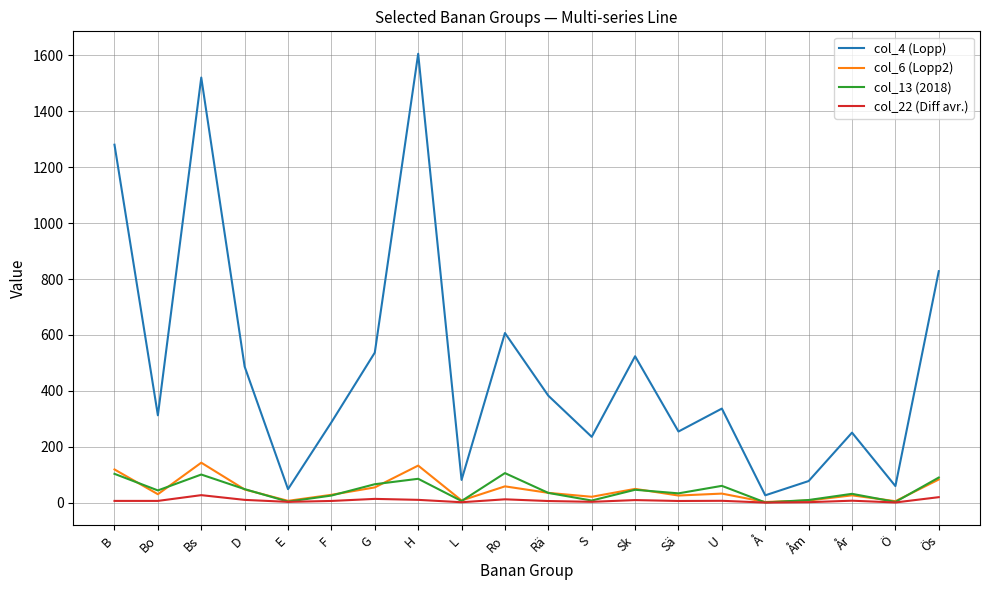

The value of col_4 (Lopp) at S is 236.0. True or false?

True